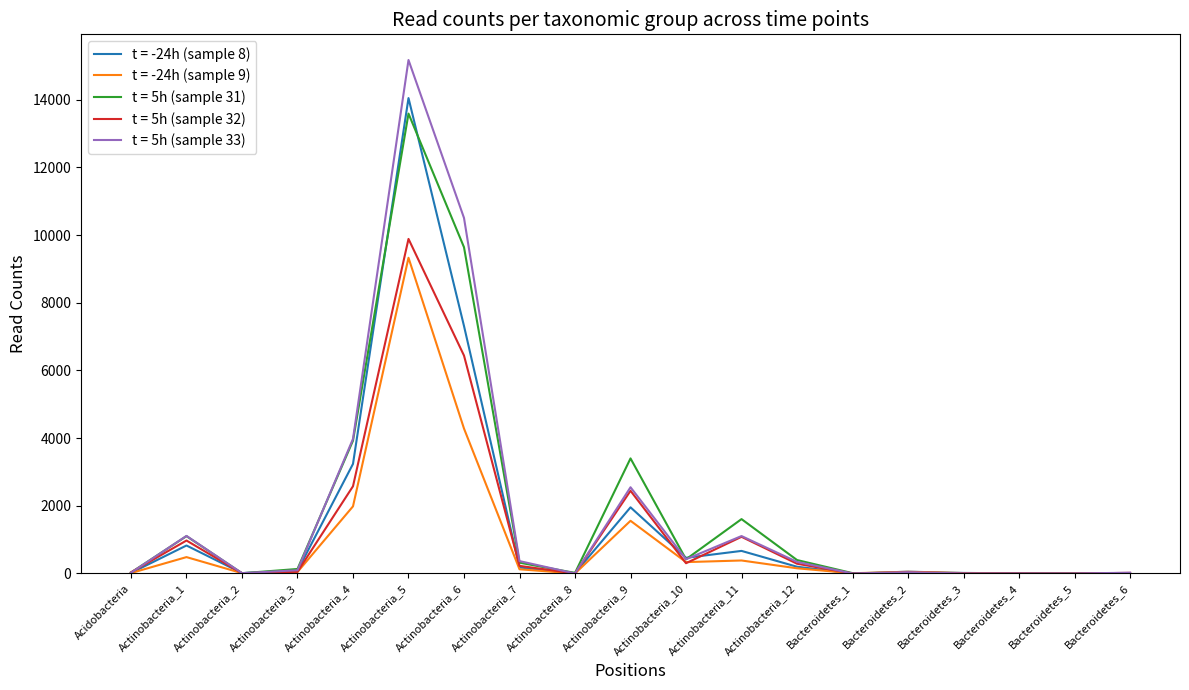

What is the greatest value displayed?

15176